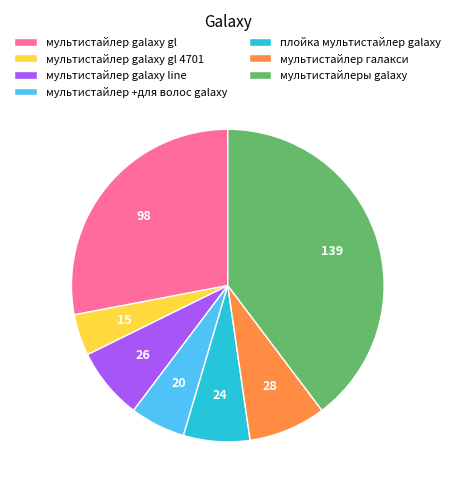

Which has a higher value, плойка мультистайлер galaxy or мультистайлер galaxy line?

мультистайлер galaxy line